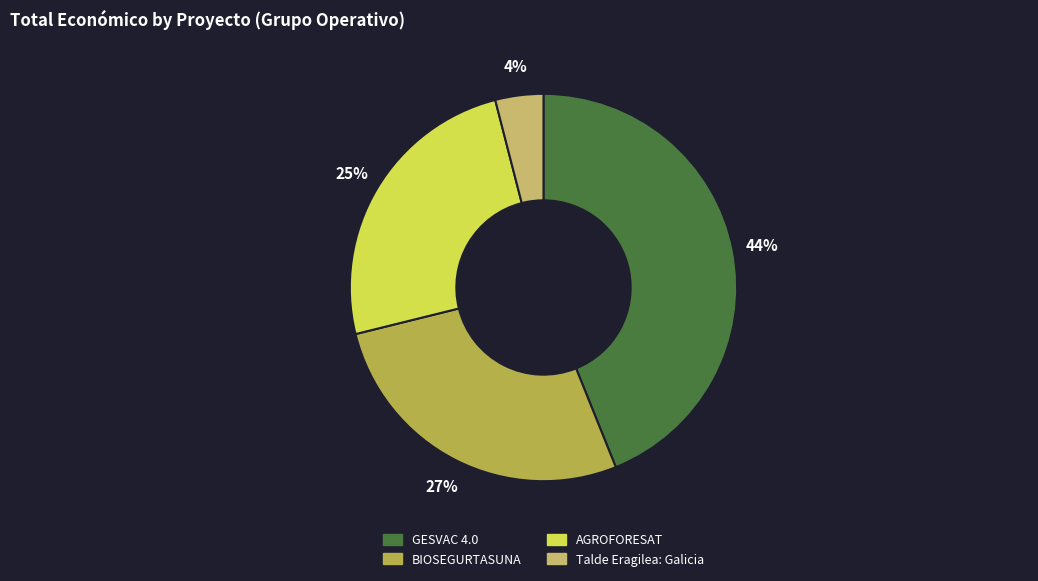

How many segments does this pie chart have?

4